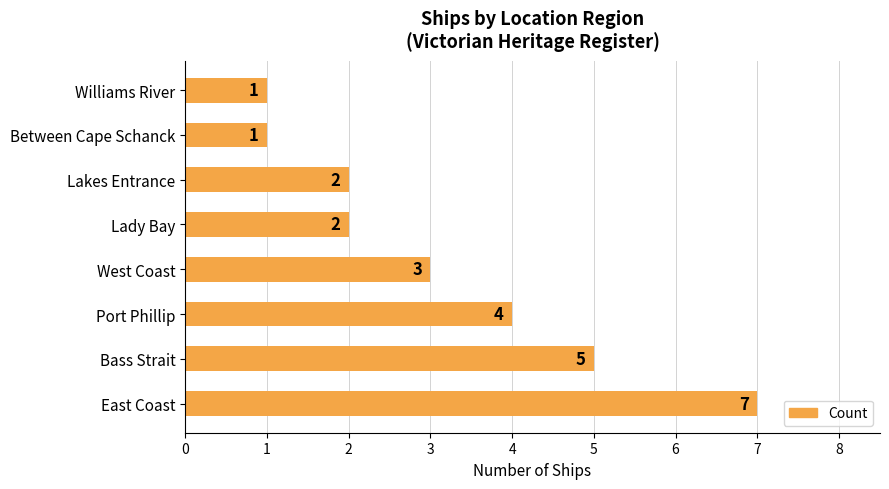

What is the ratio of the value at Lady Bay to the value at Lakes Entrance?

1.0